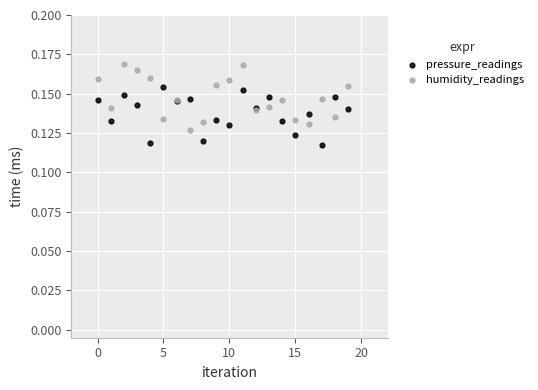

Which series reaches the maximum Y coordinate?

humidity_readings